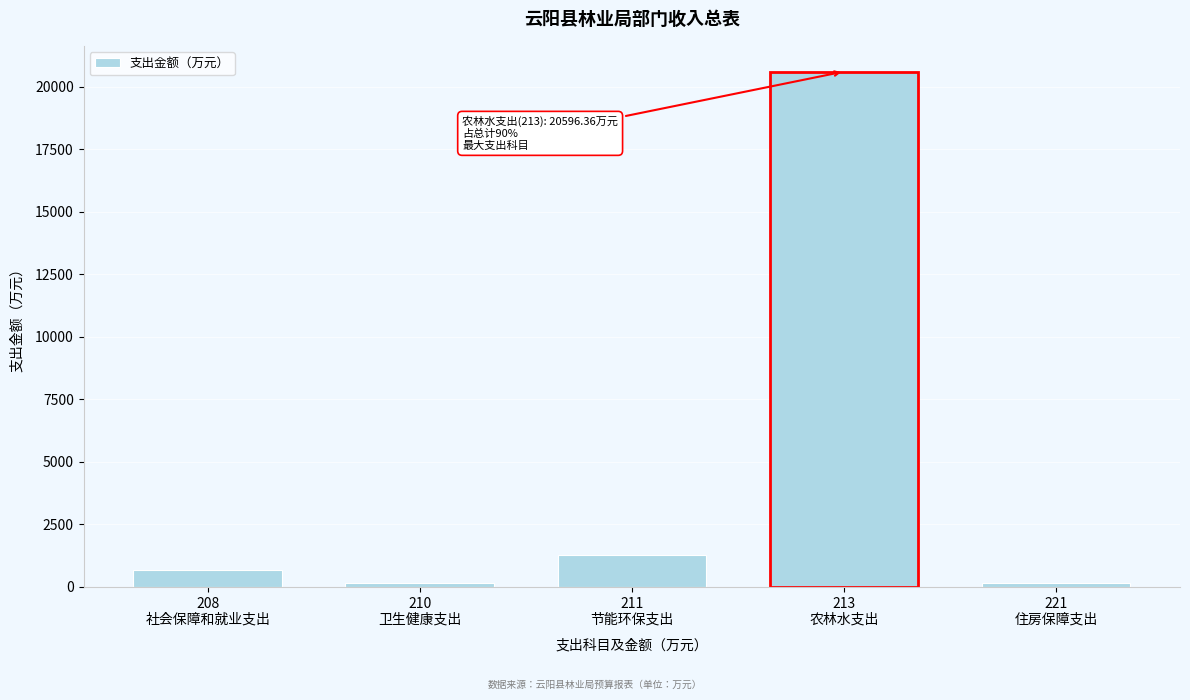

What is the sum of all values?

22869.2